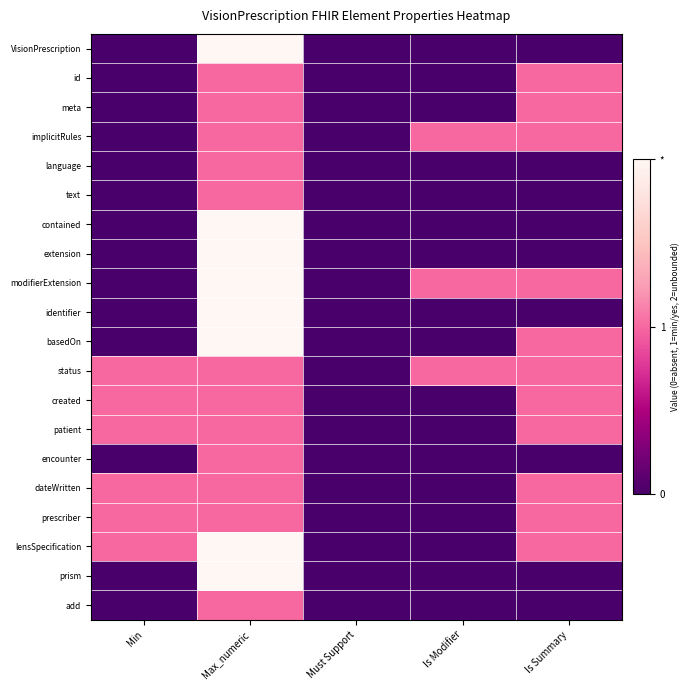

Rank the series by their maximum value, from lowest to highest.

id, meta, implicitRules, language, text, status, created, patient, encounter, dateWritten, prescriber, add, VisionPrescription, contained, extension, modifierExtension, identifier, basedOn, lensSpecification, prism